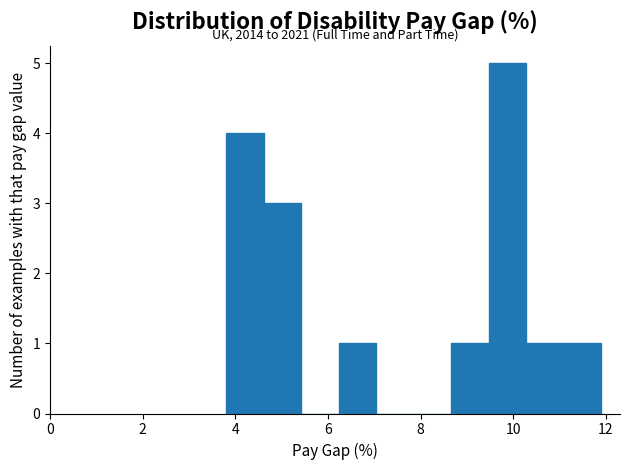

Which range on the x-axis has the tallest bar?

9.4 to 10.2